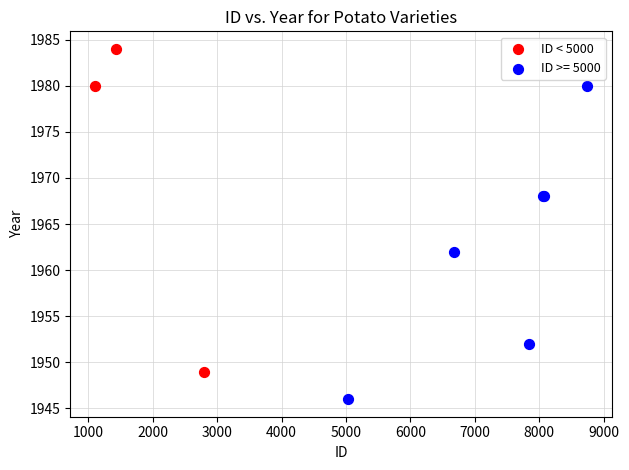

Which series reaches the maximum Y coordinate?

ID < 5000